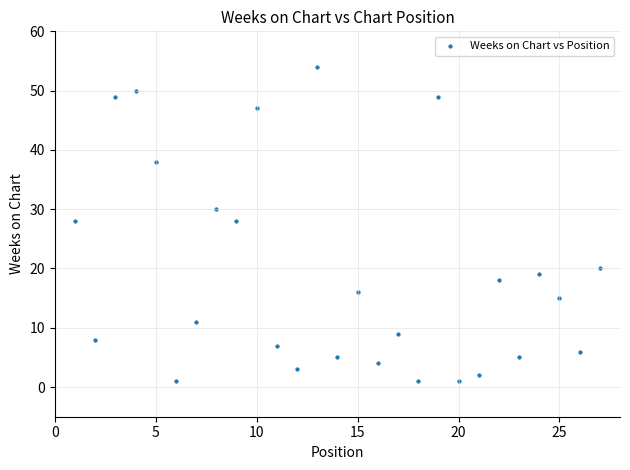

What is the range of Y values (max minus min)?

53